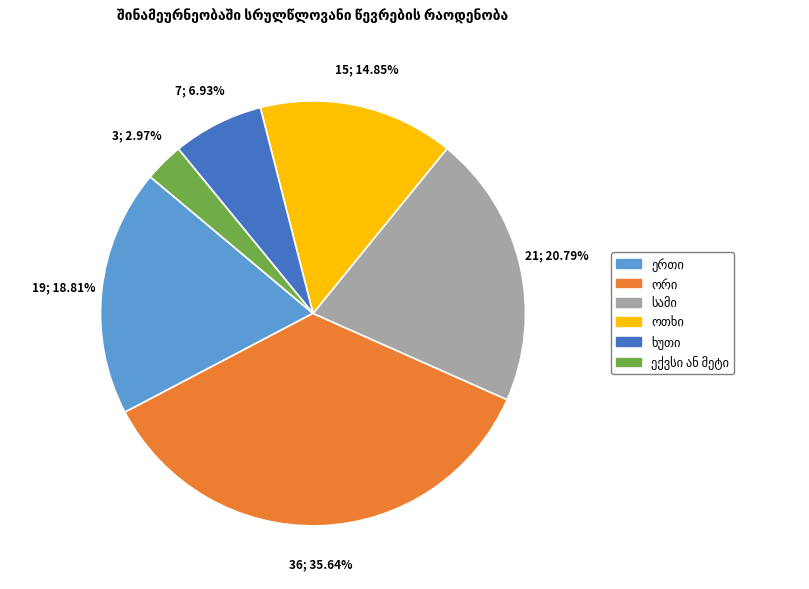

Is there a majority slice in this chart?

No